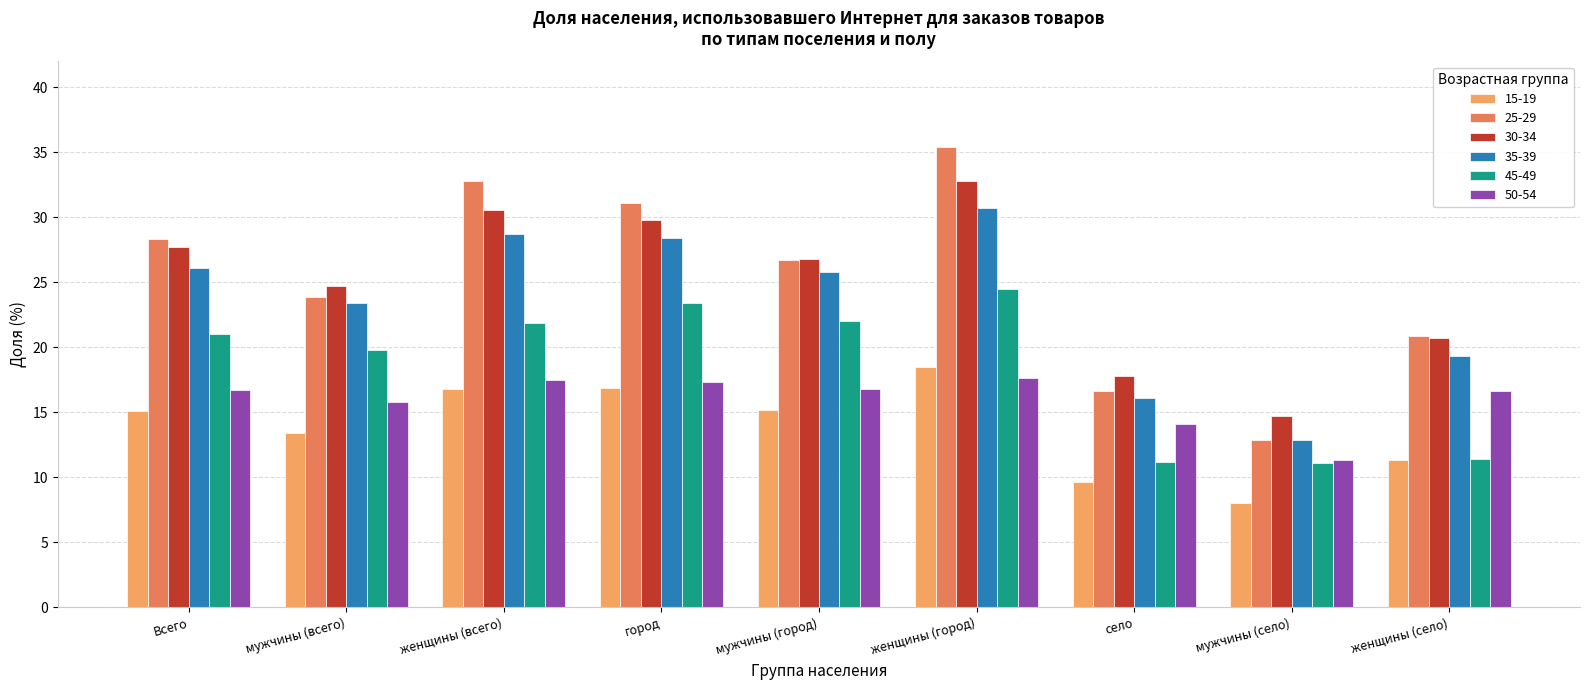

At which category is the sum across all series the highest?

женщины (город)